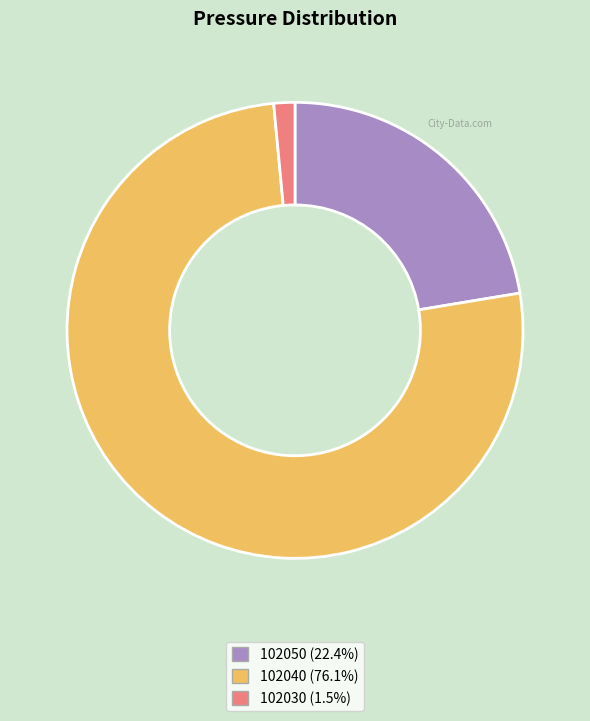

How many slices are in this pie chart?

3